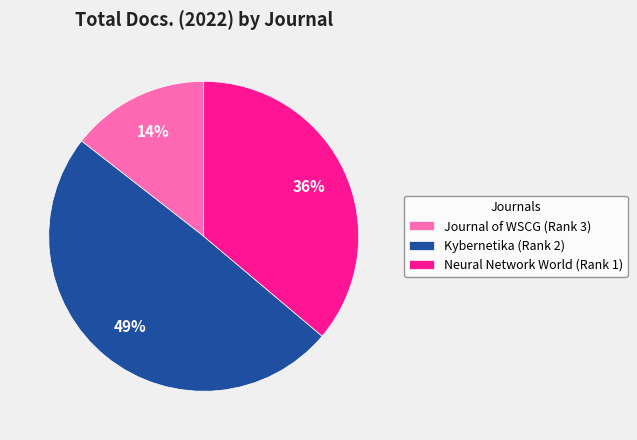

Approximately how many times larger is the value at Kybernetika (Rank 2) compared to Neural Network World (Rank 1)?

1.4